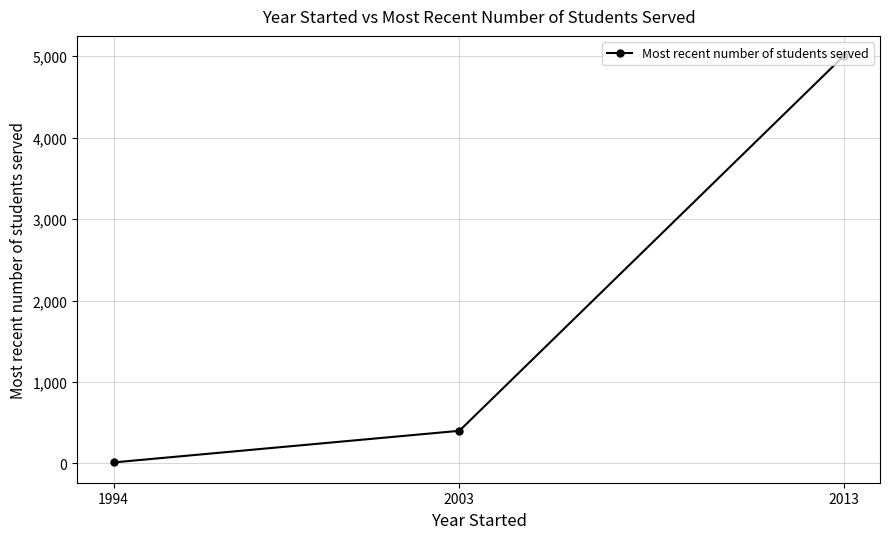

List the labels in order of value, smallest first.

1994, 2003, 2013